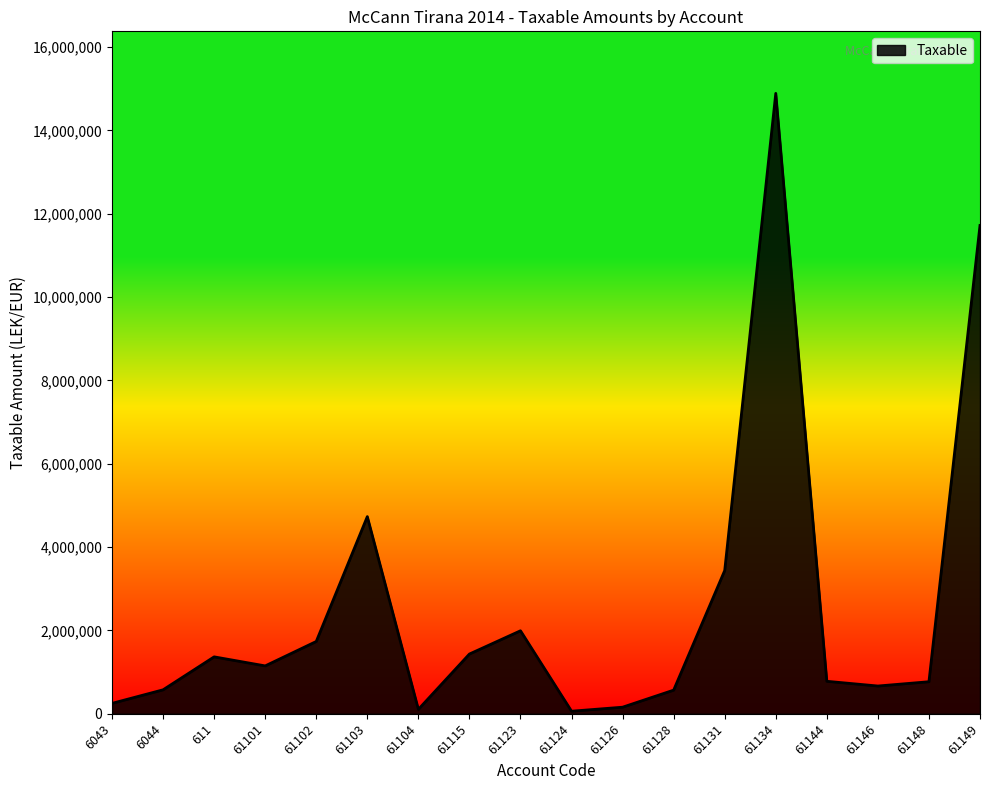

What is the difference between the values at 61148 and 61149?

10948795.7